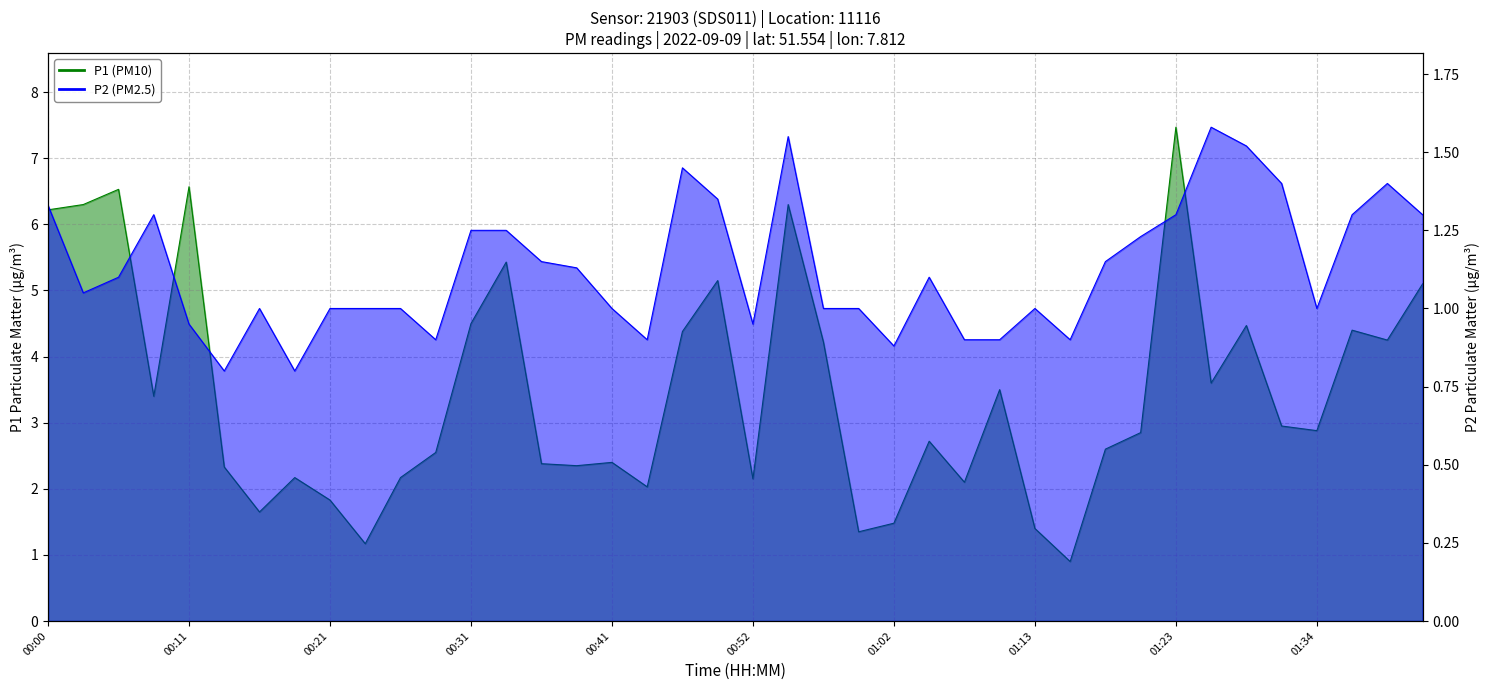

How many interior local valleys does the P2 series have?

9